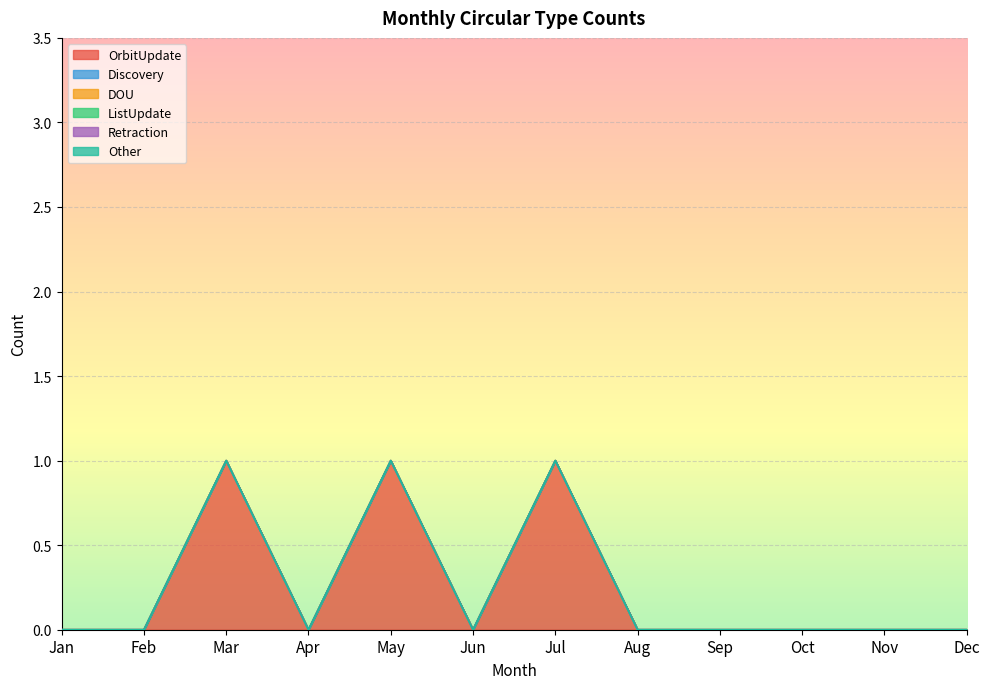

How many series are shown in this chart?

6